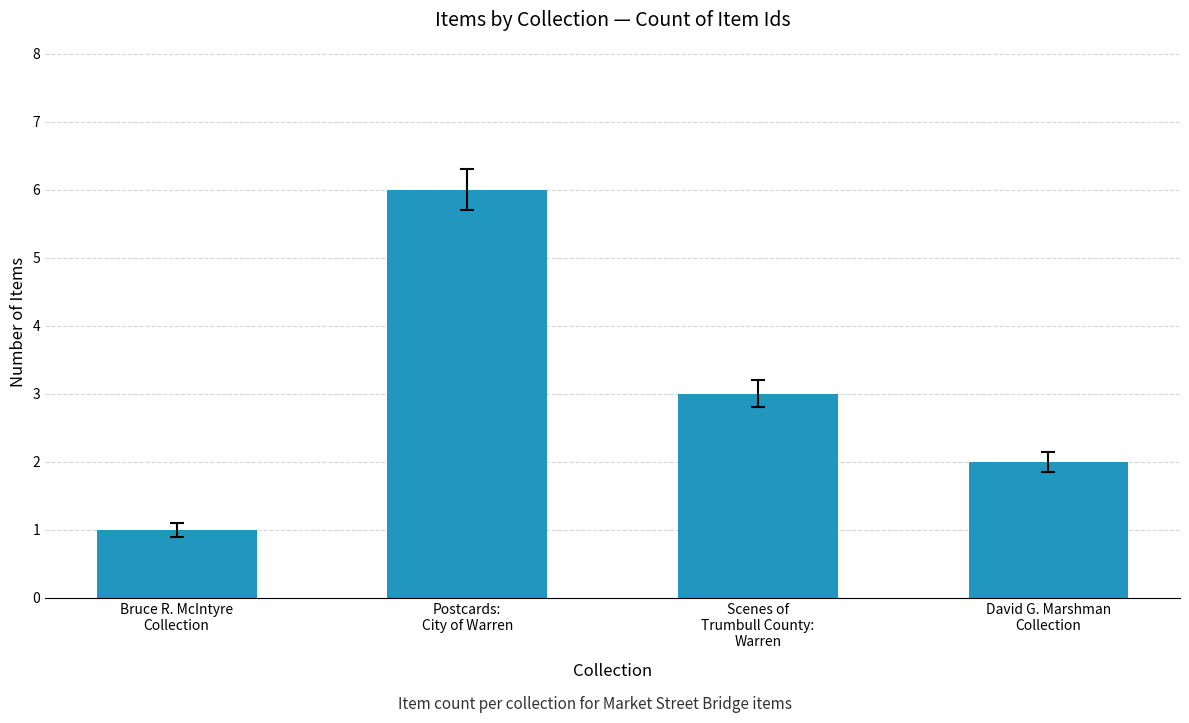

At which category does the chart reach its peak across all series?

Postcards:
City of Warren